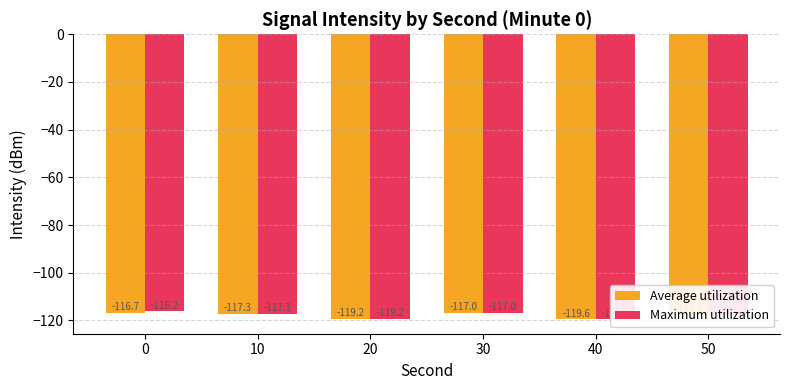

The value of Average utilization at 20 is -172.6. True or false?

False